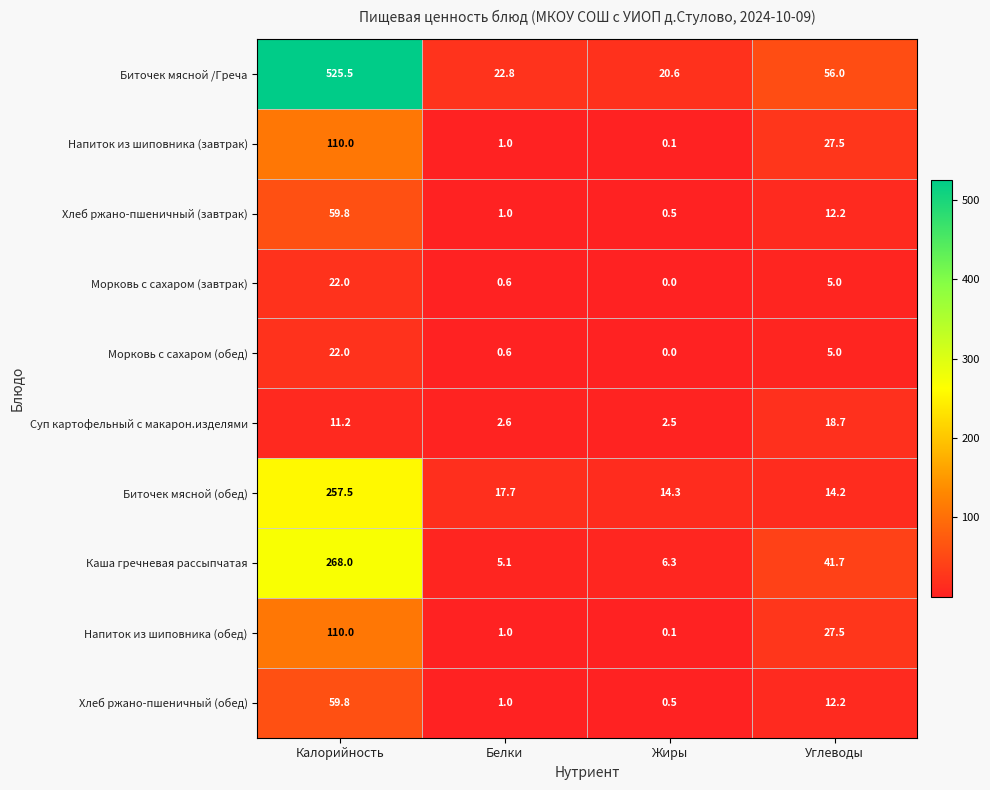

Between Калорийность and Белки, which series saw the biggest shift?

Биточек мясной /Греча